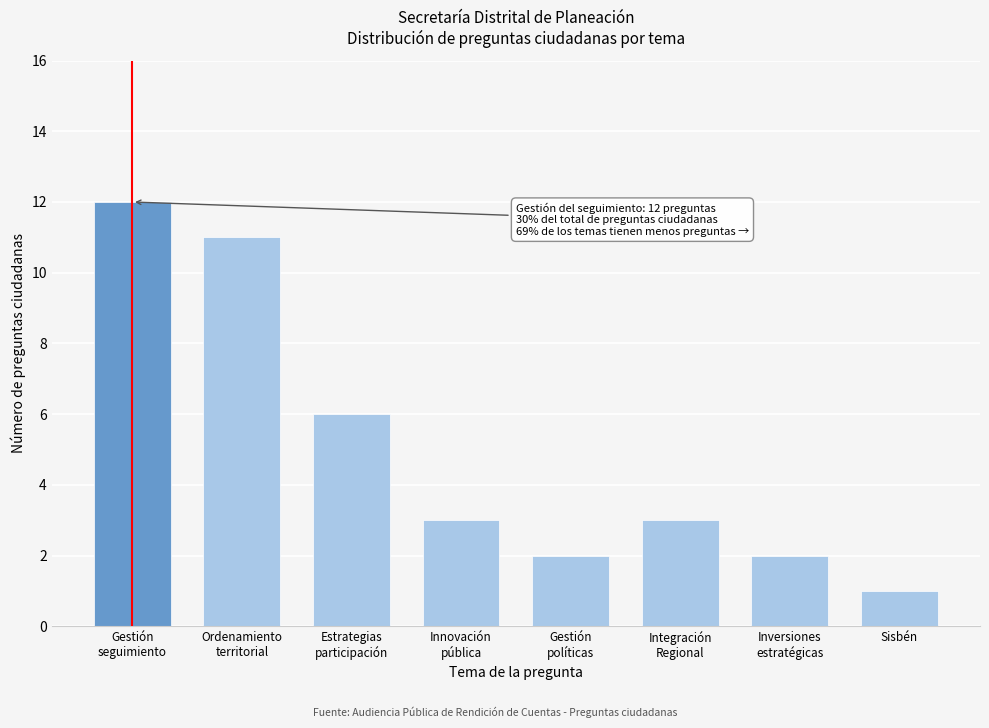

Reading right to left, list all the values displayed in this chart.

1	2	3	2	3	6	11	12